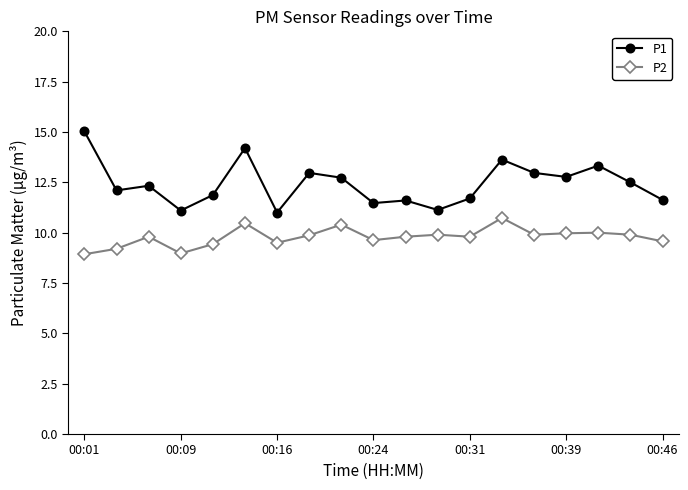

Which series has the largest range (max minus min)?

P1